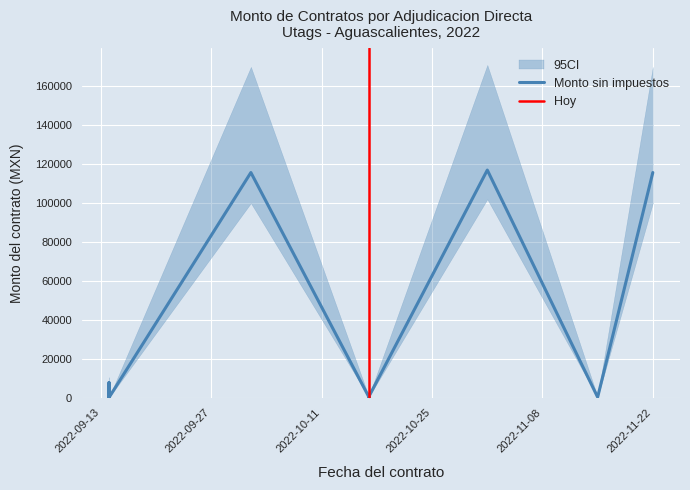

List the labels in order of CI_upper value, largest first.

1, 0, 2, 16, 24, 12, 31, 22, 32, 15, 6, 3, 14, 21, 11, 9, 23, 10, 28, 30, 20, 5, 25, 7, 27, 13, 33, 8, 29, 4, 26, 18, 17, 19